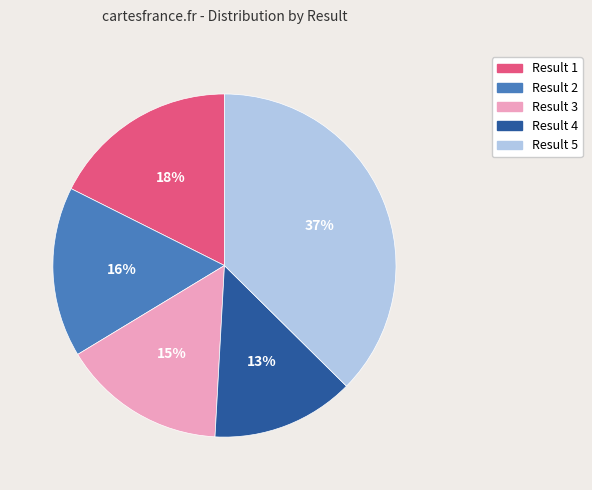

Approximately how many times larger is the value at Result 5 compared to Result 4?

2.8